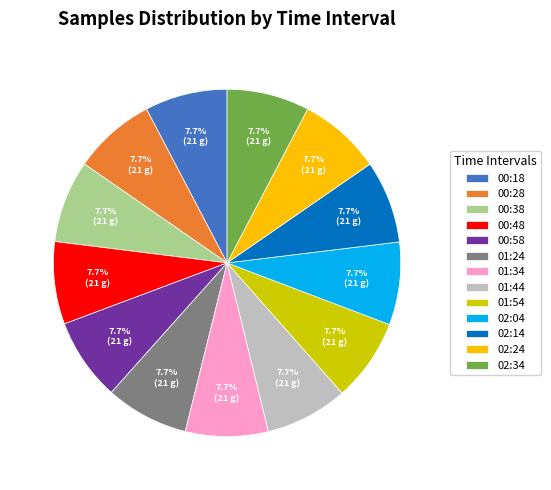

The 01:54 slice represents 18% of the pie. True or false?

False